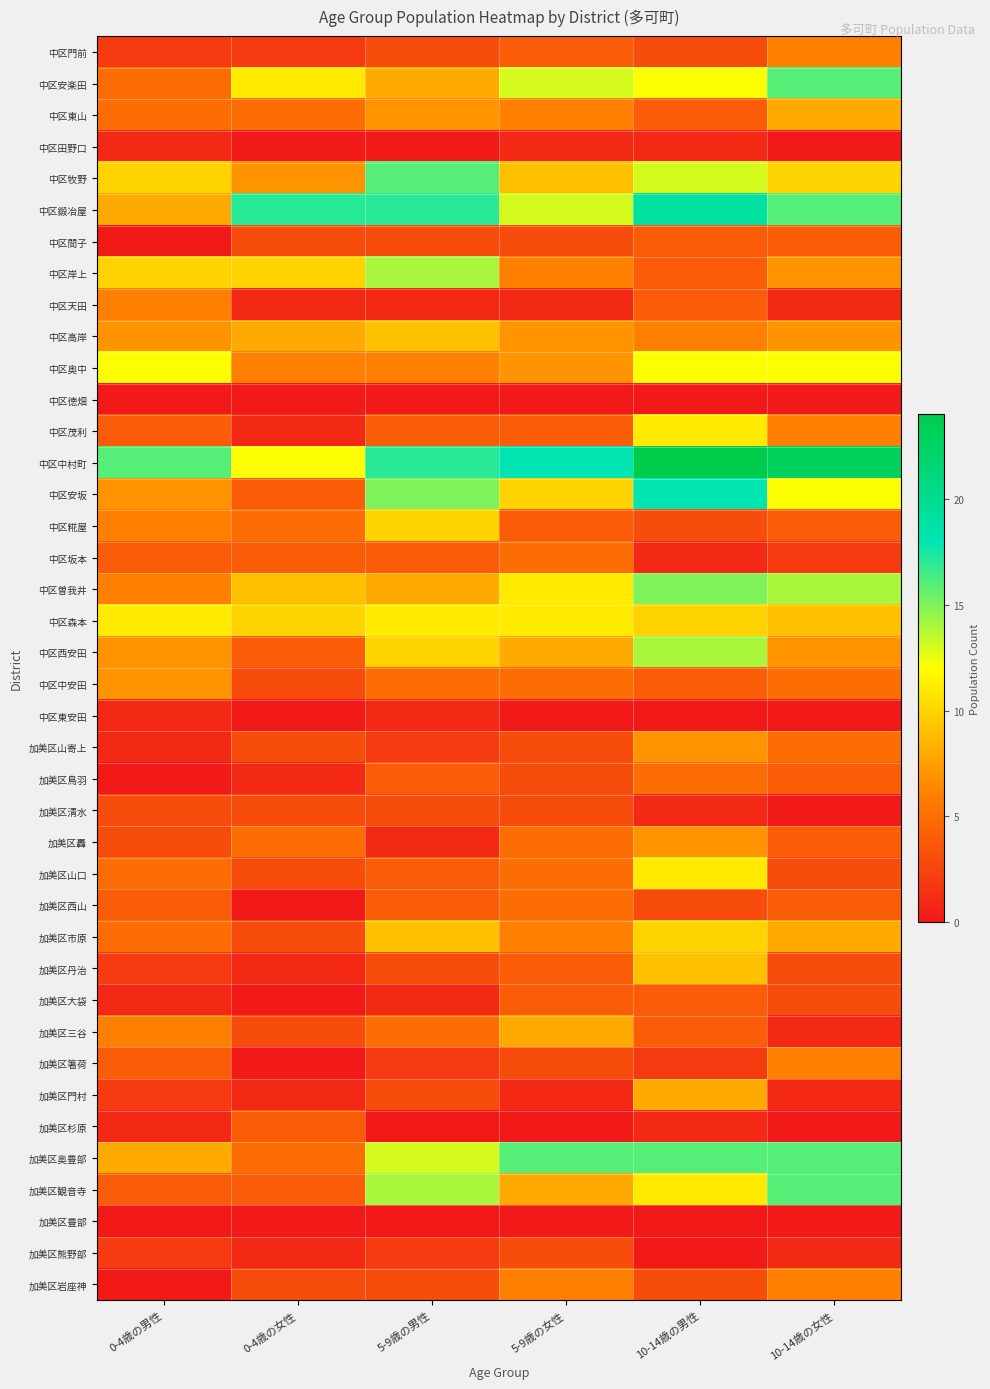

Count the number of data series in this chart.

40